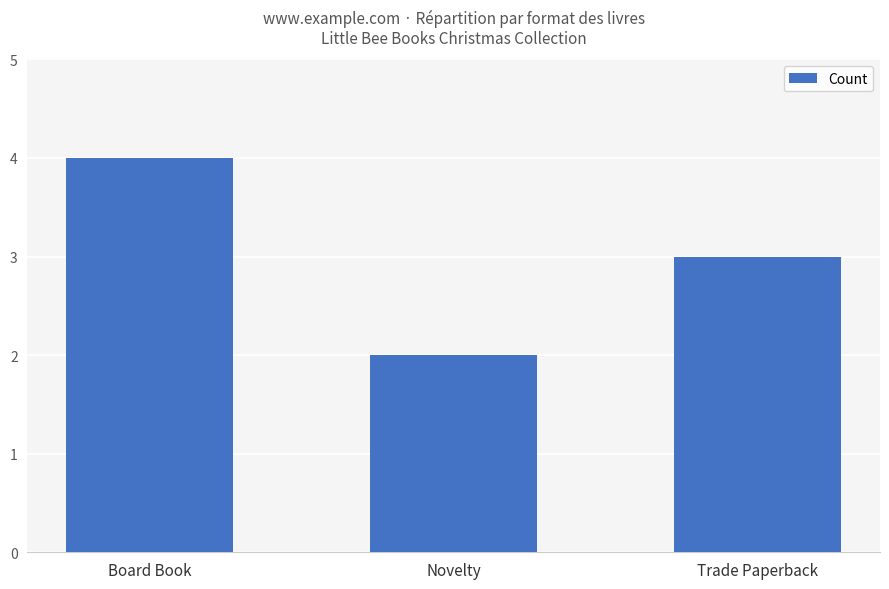

What is the maximum value shown in the chart?

4